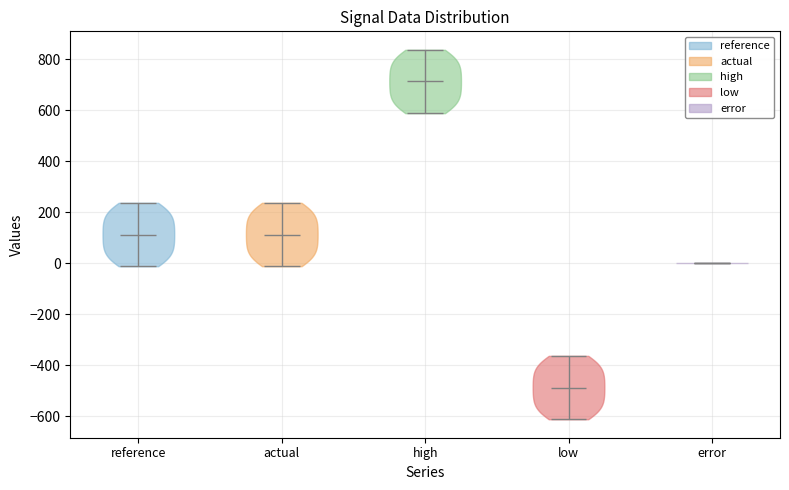

Which violin has the highest median line?

high